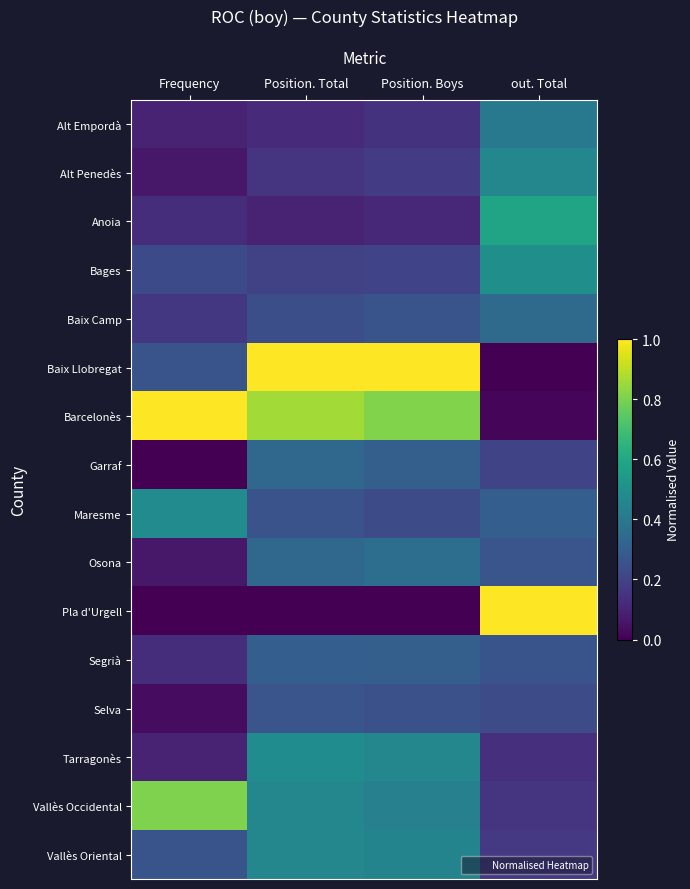

What is the maximum value shown in the chart?

1.0